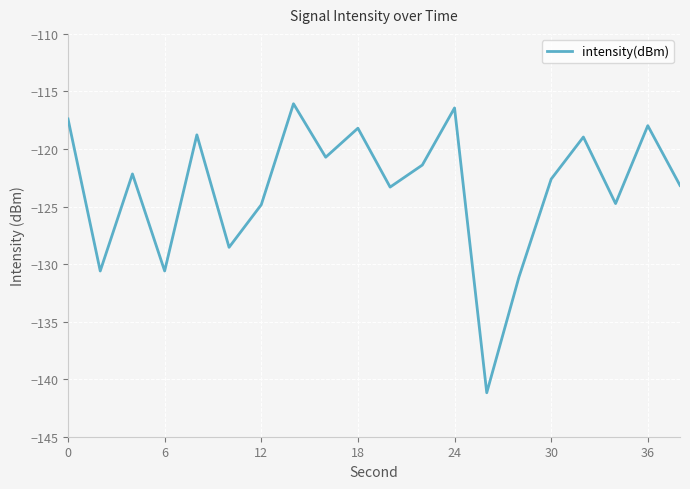

What is the difference between the maximum and minimum values?

25.1